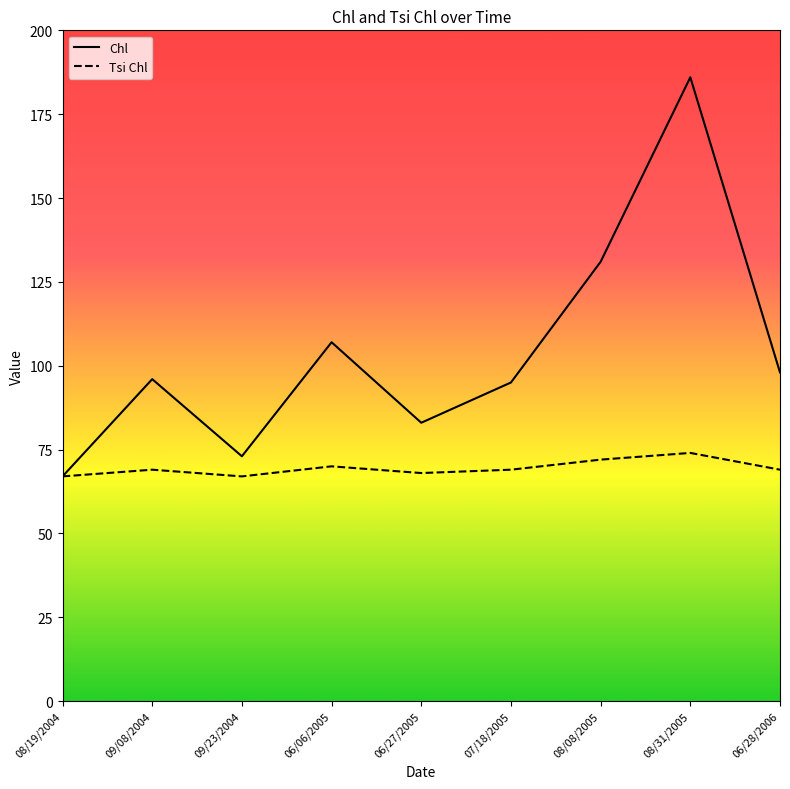

Rank the series at 08/08/2005 from highest to lowest value.

Chl, Tsi Chl